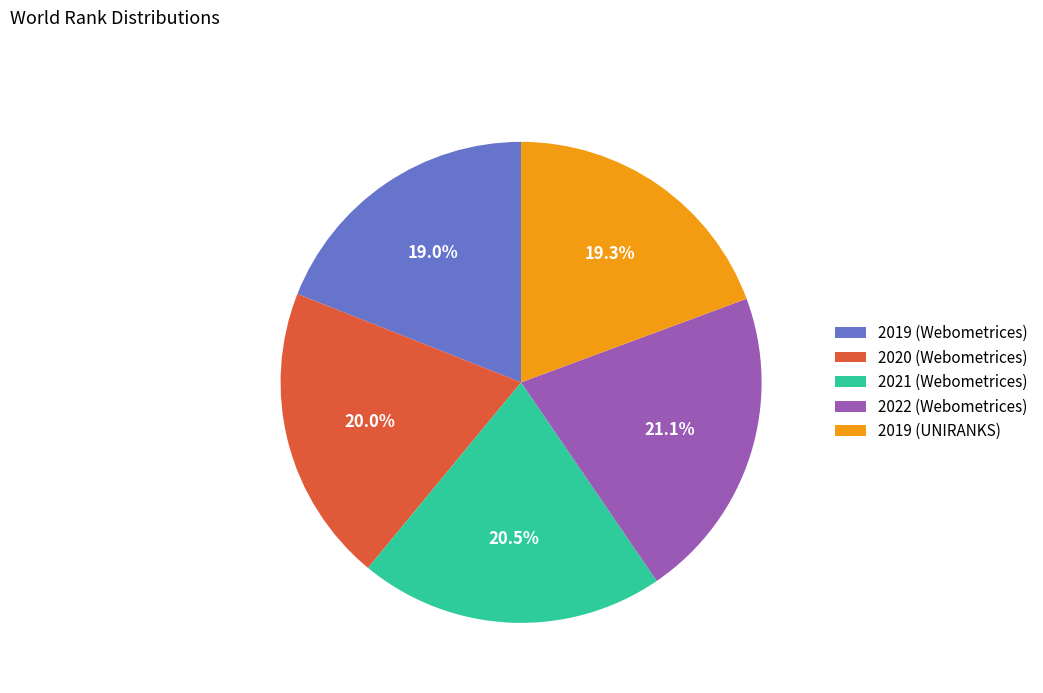

What portion of the pie excludes 2022 (Webometrices)?

78.9%